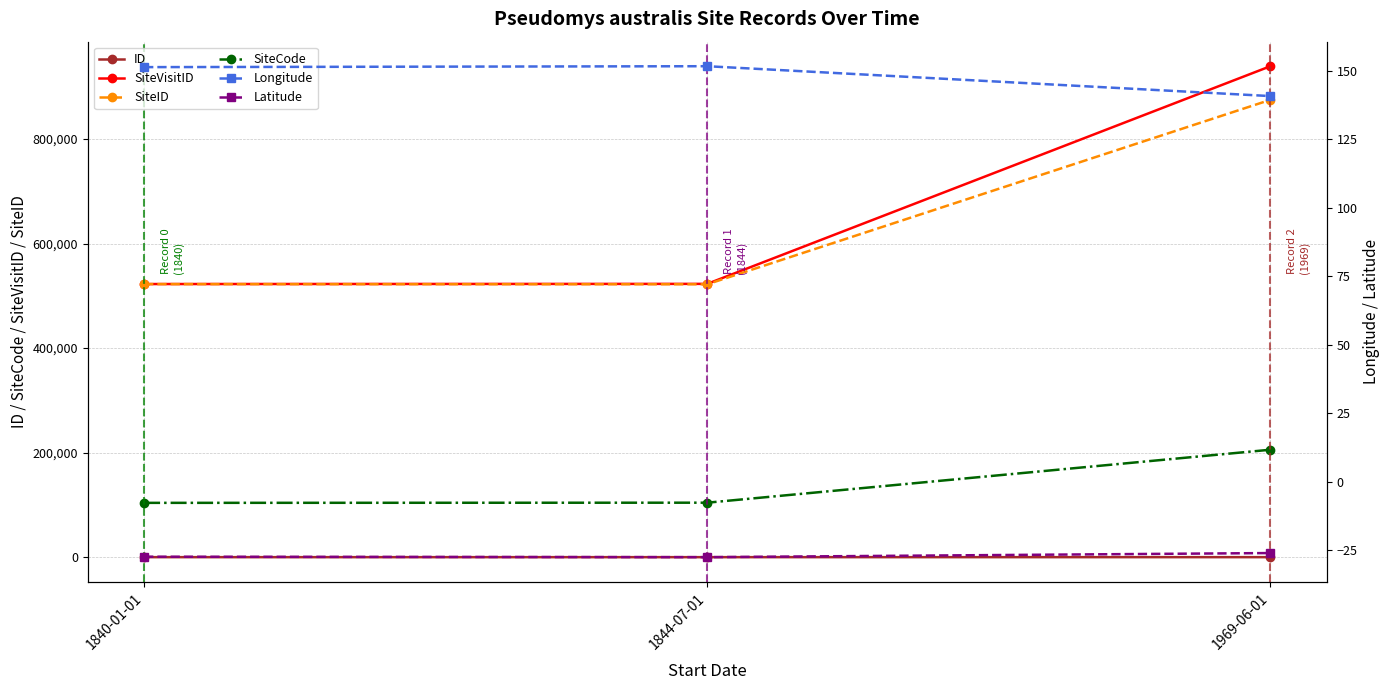

Where does the Latitude series first go above -27?

1969-06-01